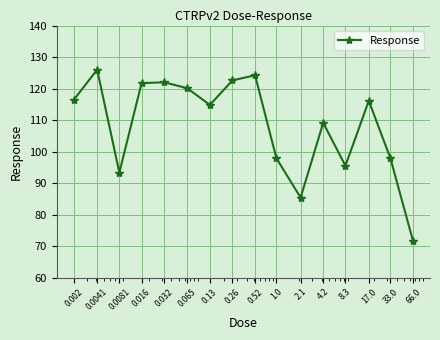

What is the greatest value displayed?

126.0